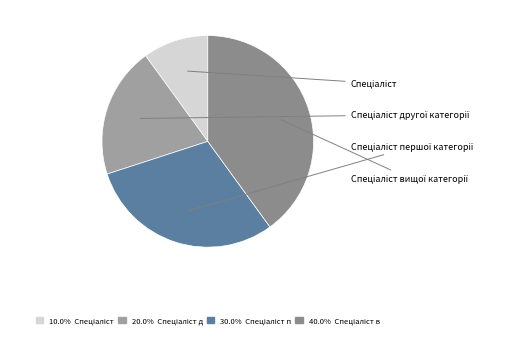

Does Спеціаліст вищої категорії account for over 50% of the chart?

No